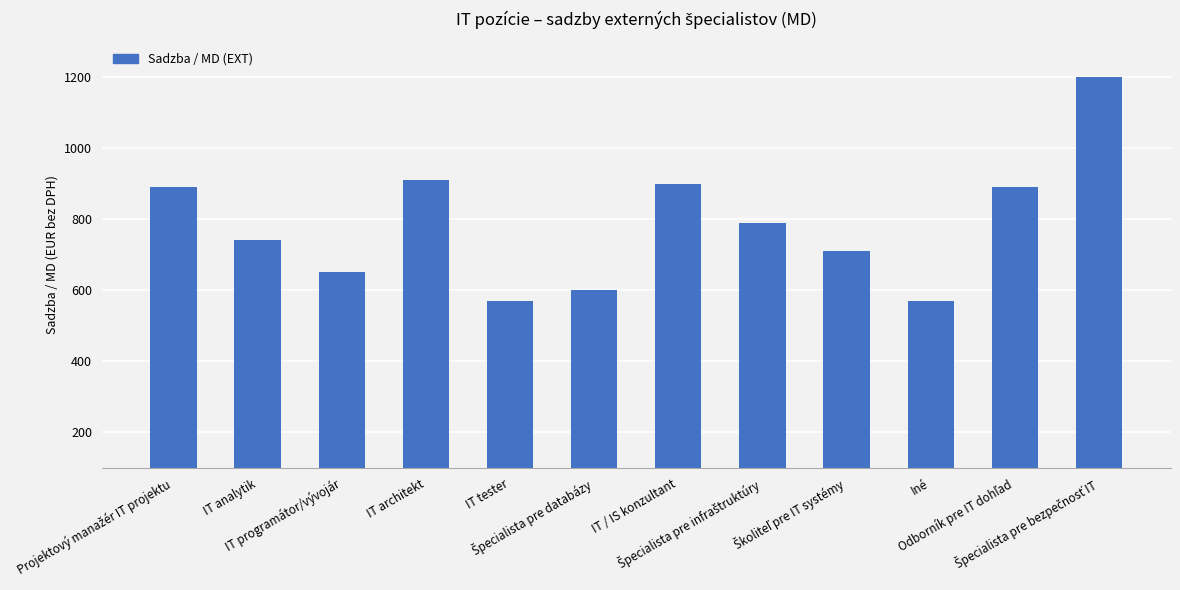

How many bars are there in total?

12